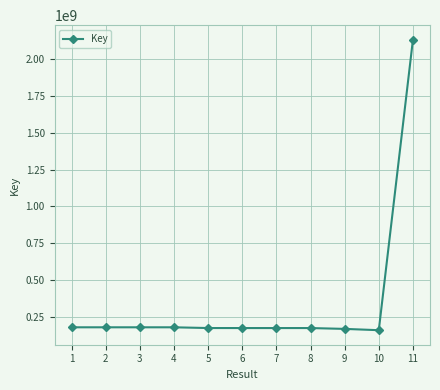

What is the minimum value shown in the chart?

157912178